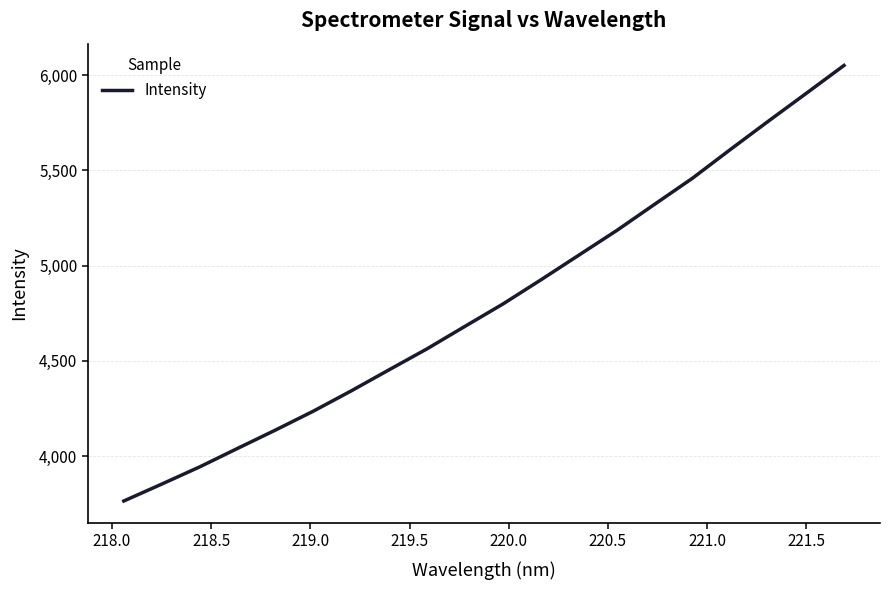

What is the maximum value shown in the chart?

6050.2